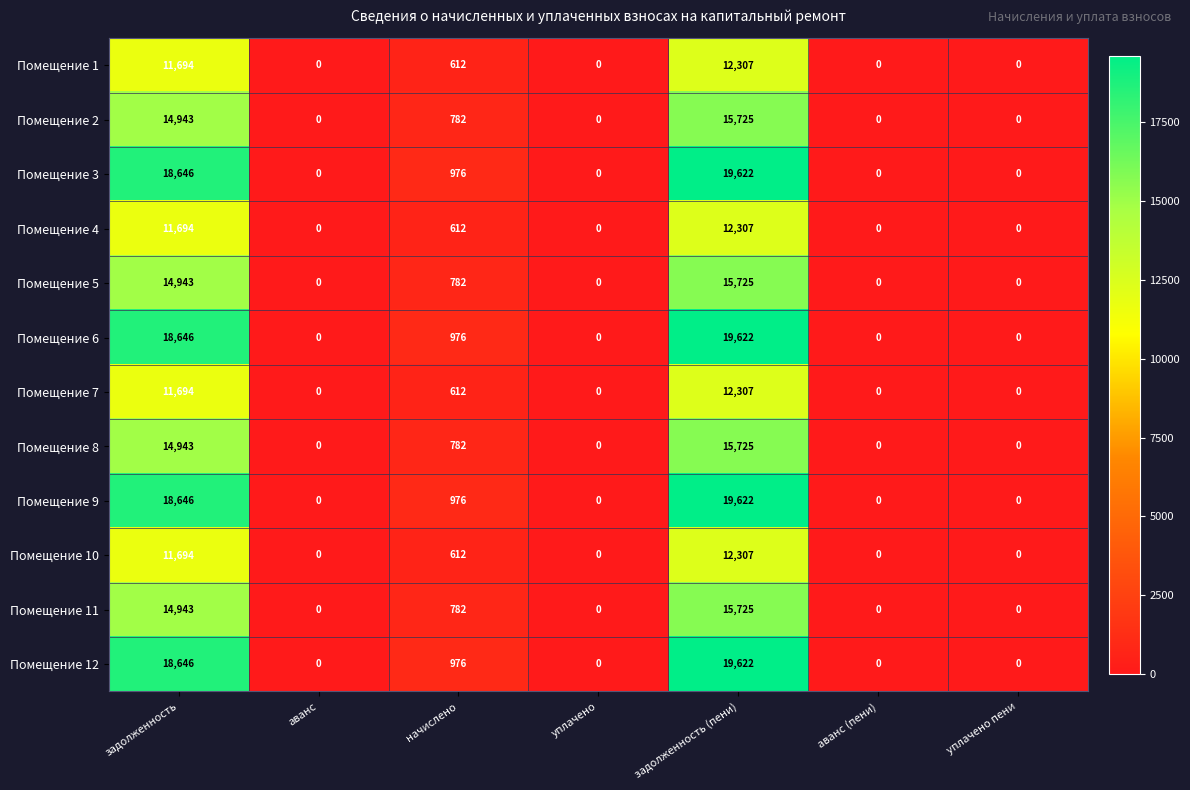

The Помещение 3 series shows 12330 at задолженность (пени). True or false?

False